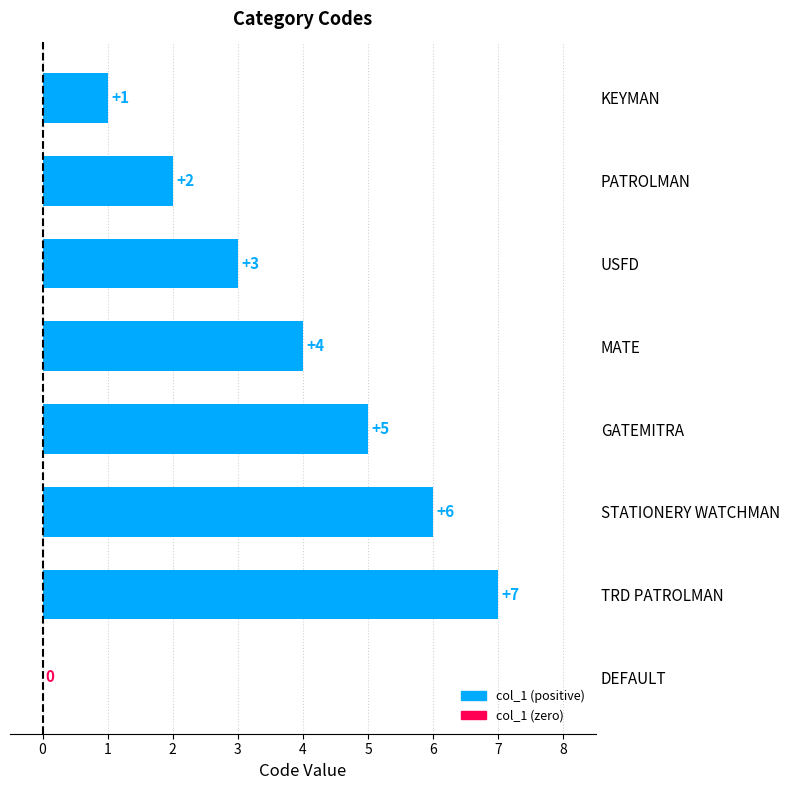

Approximately how many times larger is the value at PATROLMAN compared to GATEMITRA?

0.4